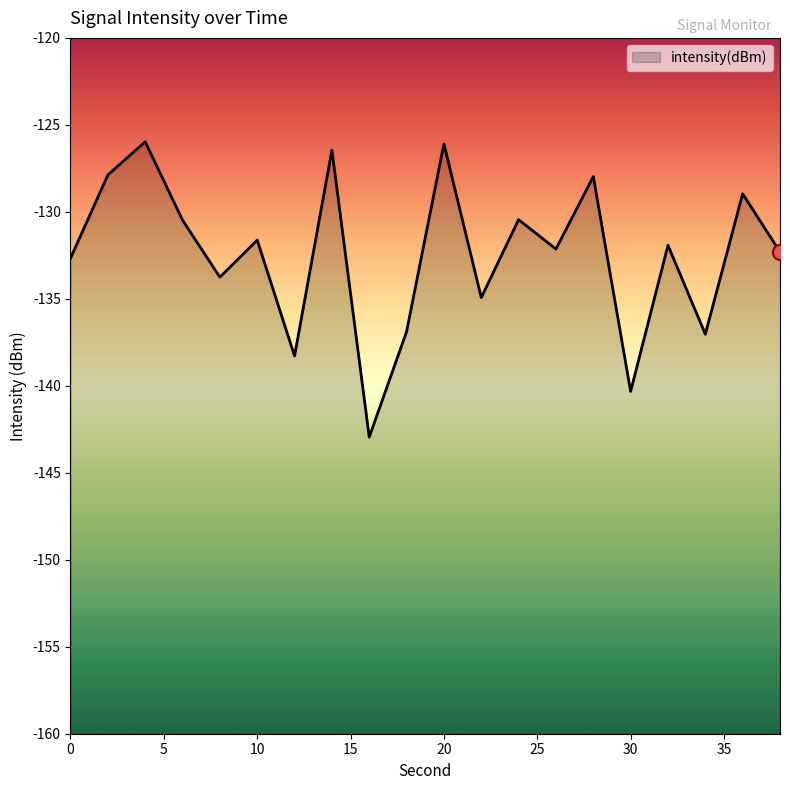

What is the change in value from 0 to 36?

+3.7